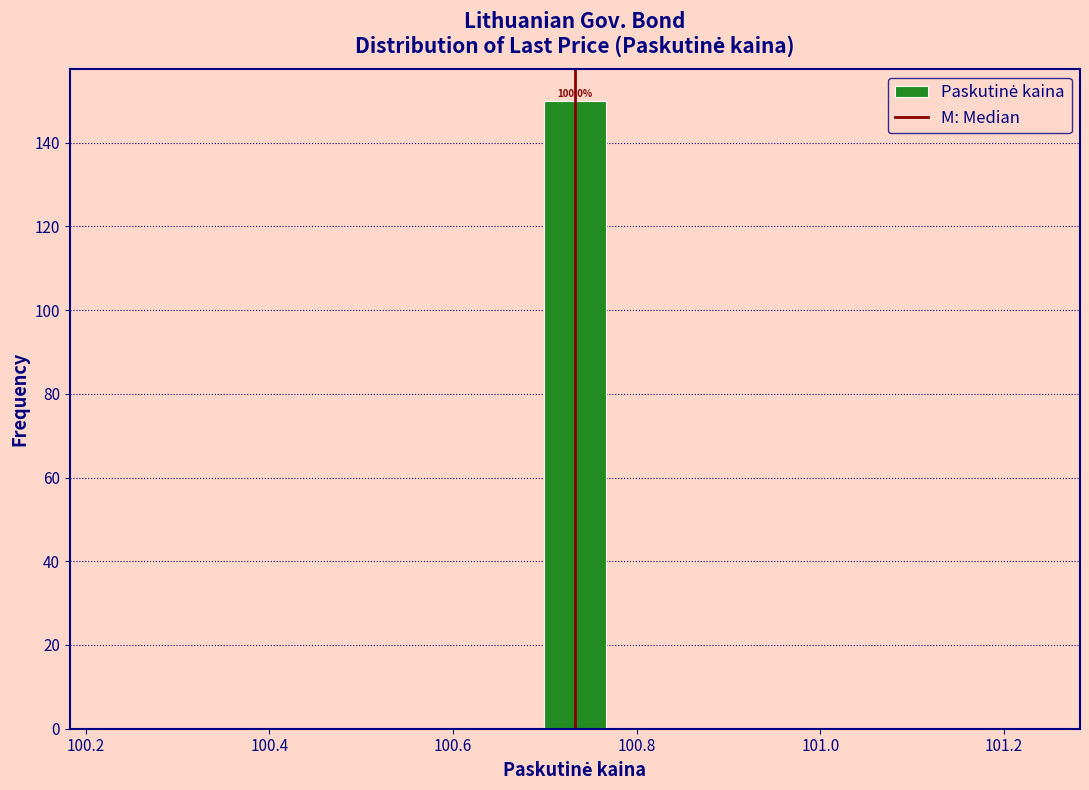

Around what value on the x-axis is the tallest bar? Give the approximate position of its centre, as read against the axis.

100.74